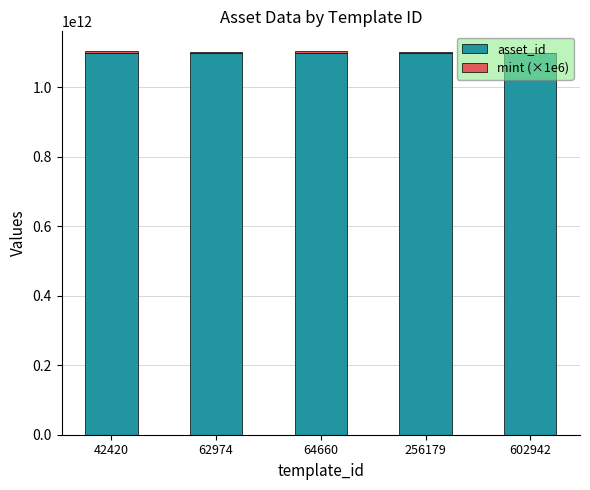

What is the maximum value for asset_id?

1099837432907